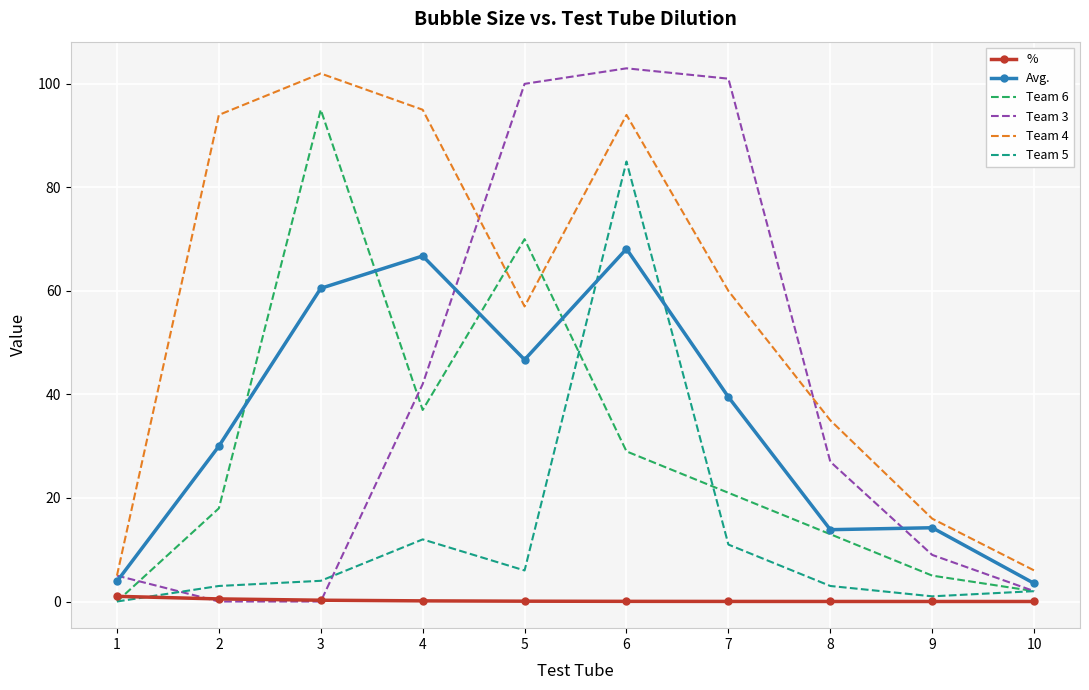

List the labels in order of Team 6 value, smallest first.

1, 10, 9, 8, 2, 7, 6, 4, 5, 3